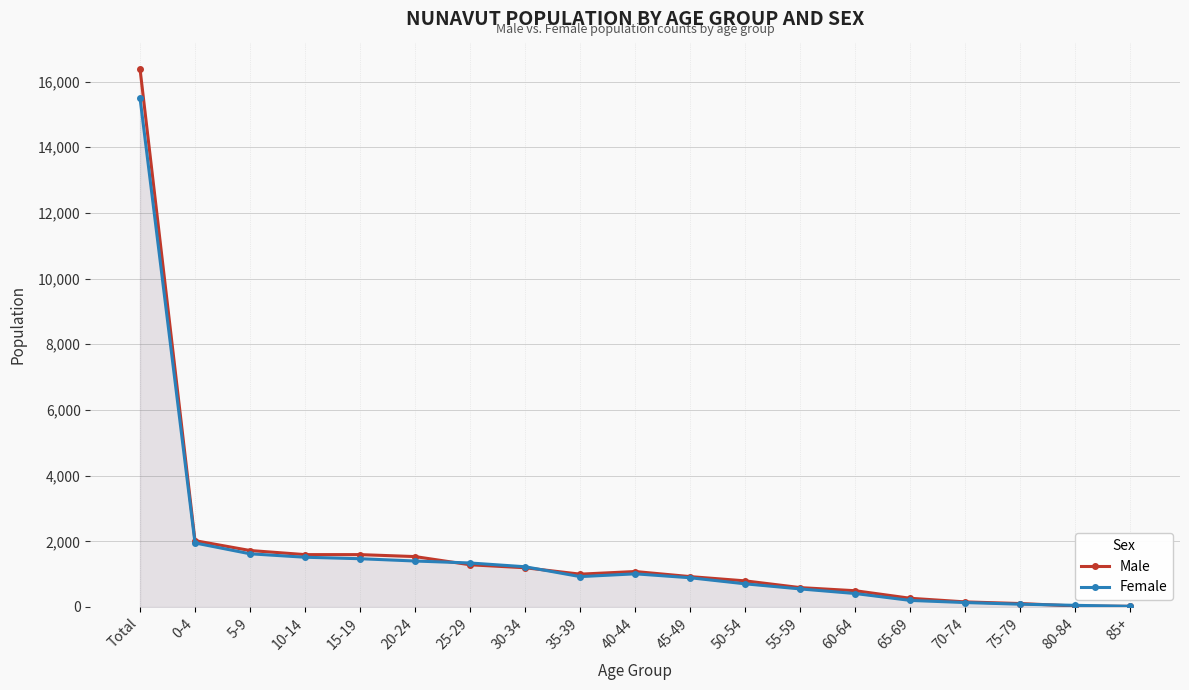

List the series in order of their overall mean, highest first.

Male, Female